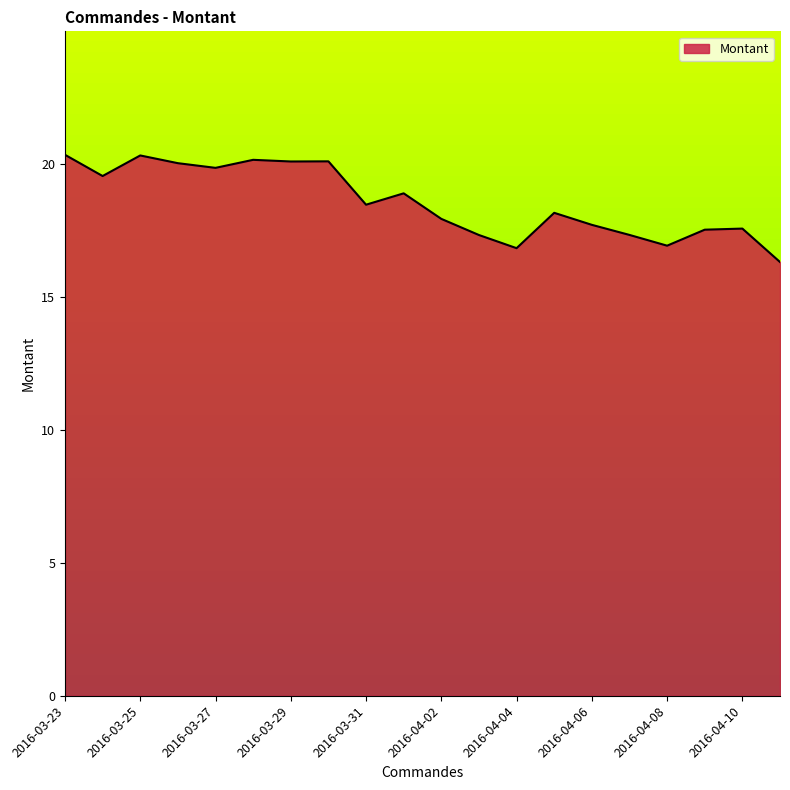

What is the minimum value shown in the chart?

16.3